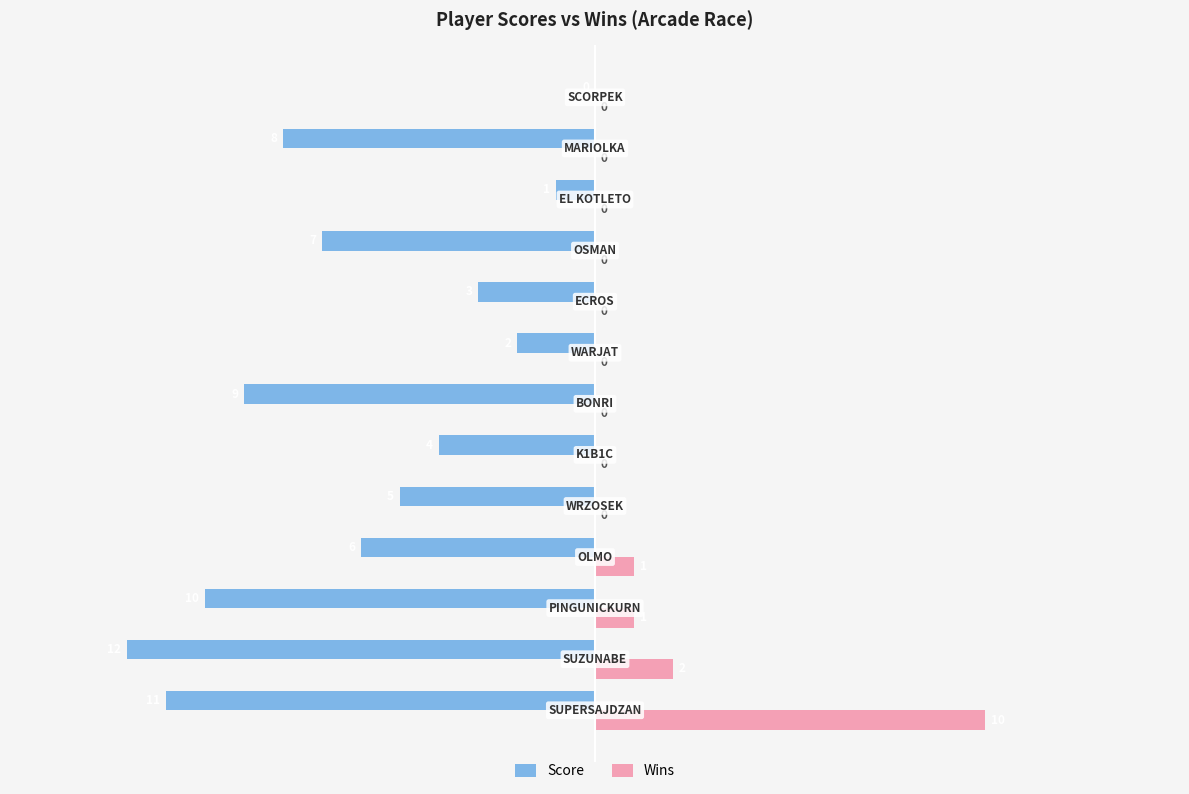

What is the sum of all Wins values?

14